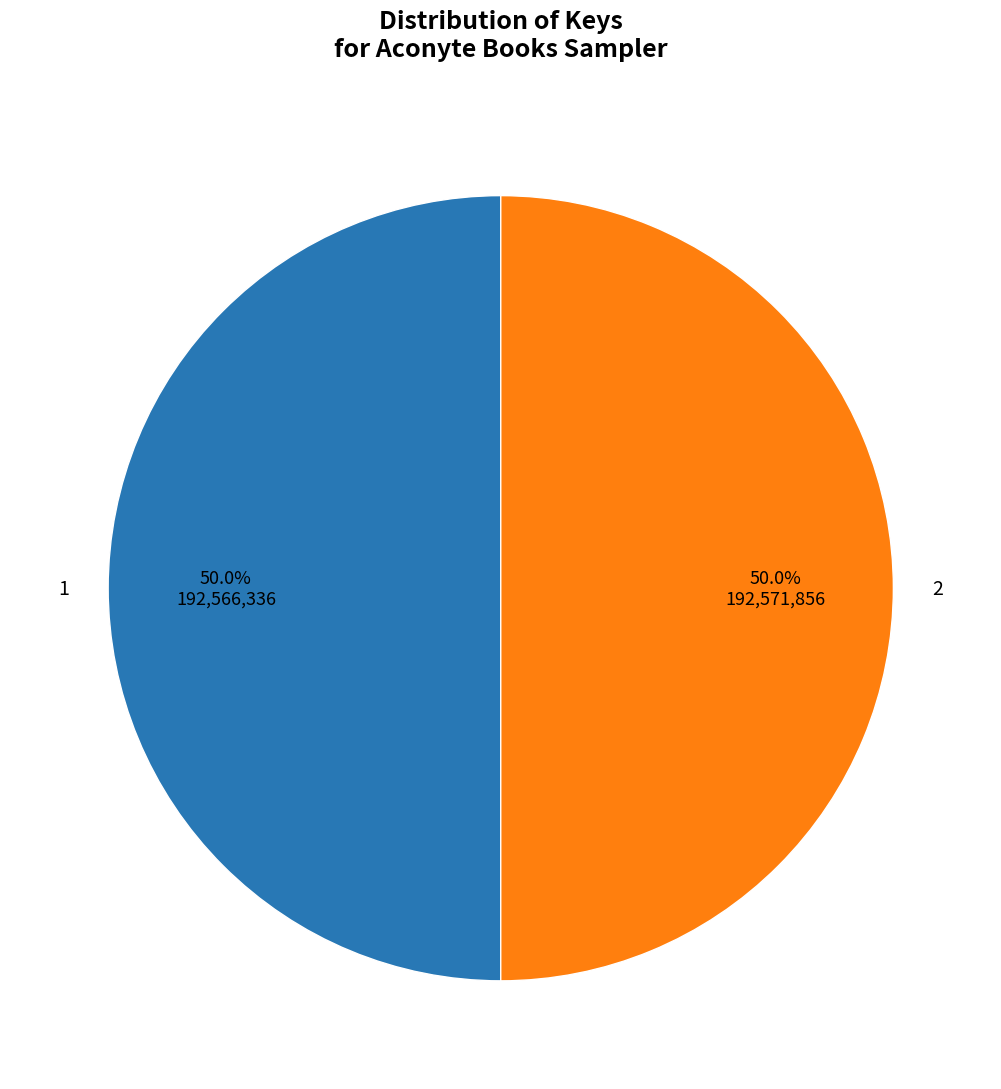

Approximately how many times larger is the value at 1 compared to 2?

1.0